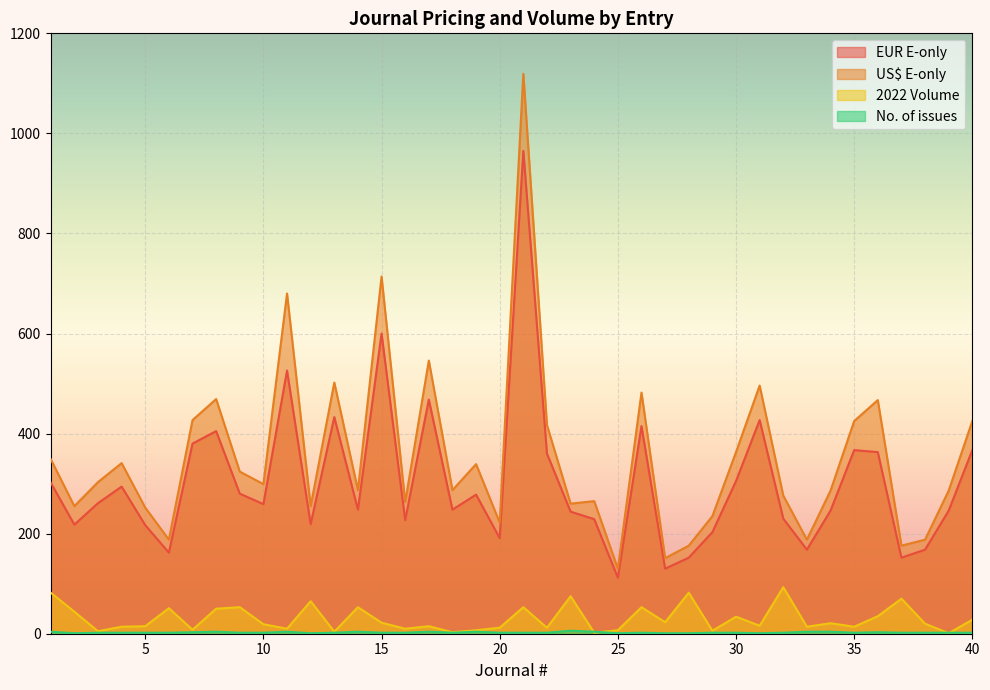

What is the minimum value for 2022 Volume?

1